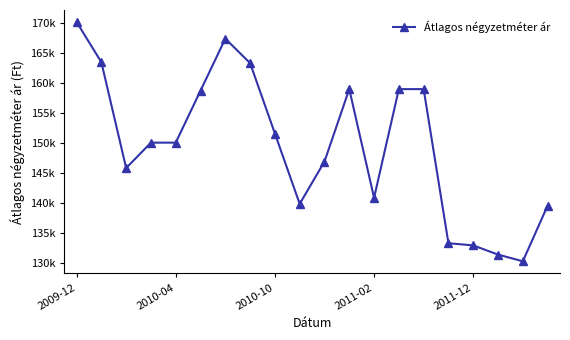

Is this an area chart (filled region under the line)?

No